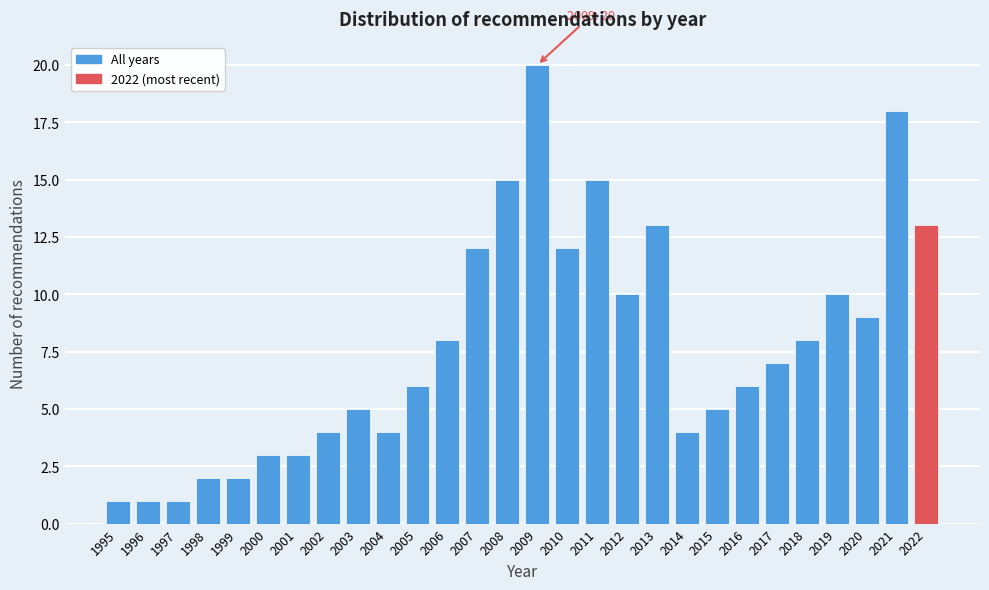

Reading left to right, what are all the values shown in this chart?

1	1	1	2	2	3	3	4	5	4	6	8	12	15	20	12	15	10	13	4	5	6	7	8	10	9	18	13